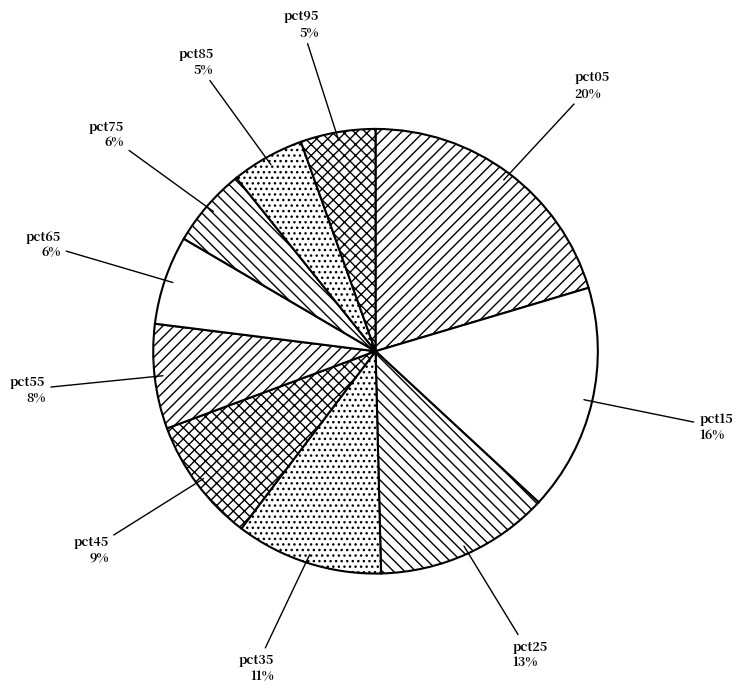

Is the sum of pct55 and pct05 greater than half?

No